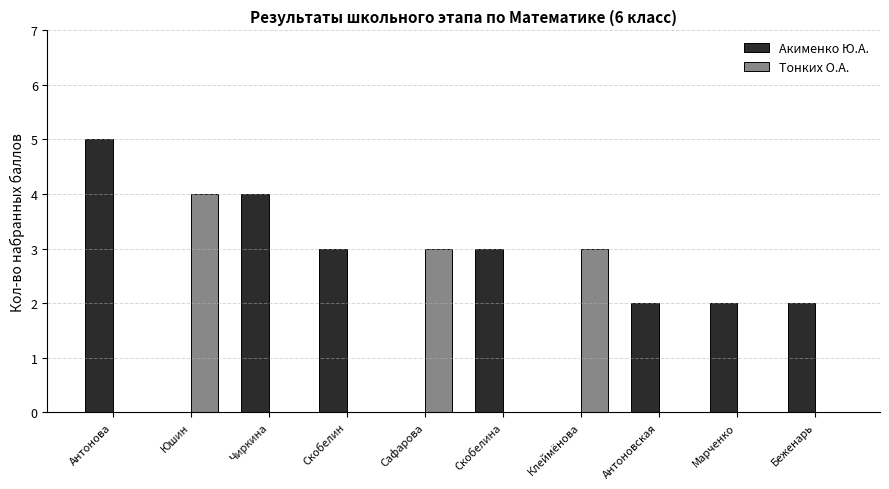

What is the highest value of the Тонких О.А. series?

4